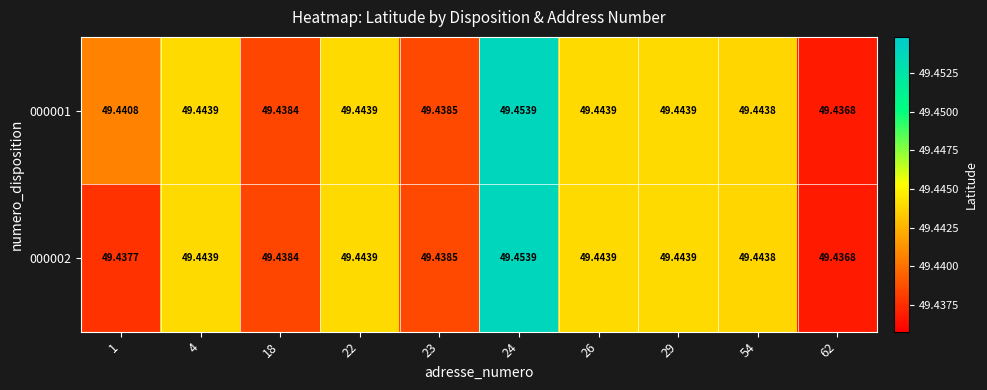

Rank the series by their maximum value, from lowest to highest.

000001, 000002